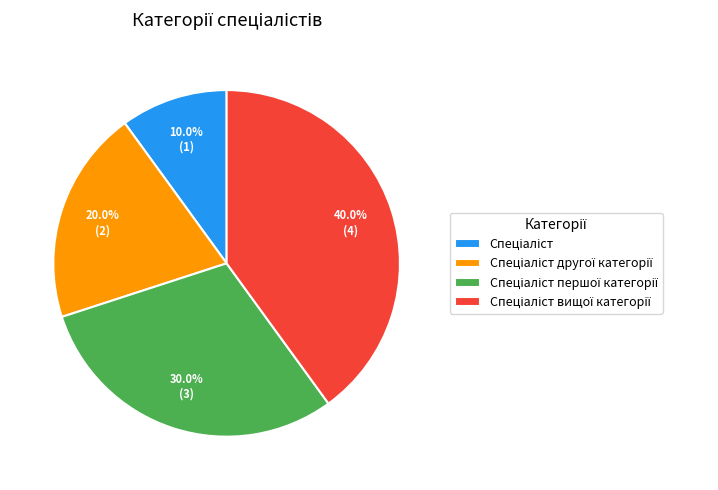

Is there any slice that represents more than half of the pie?

No